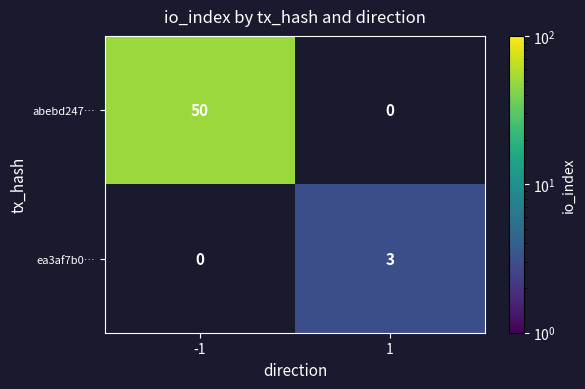

True or false: abebd247… has a value of 50.0 at -1.

True